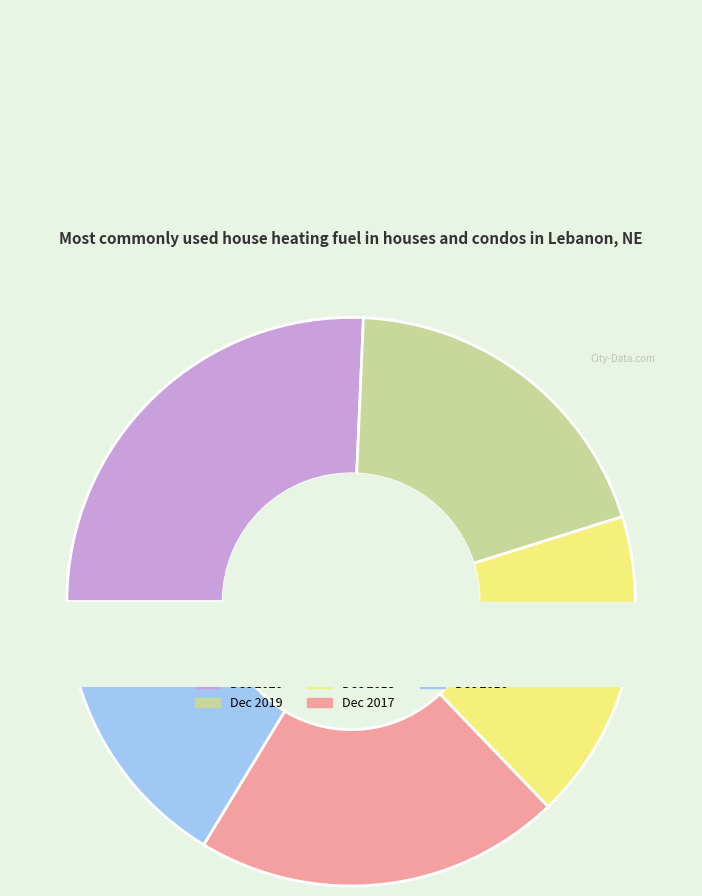

How many segments does this pie chart have?

5